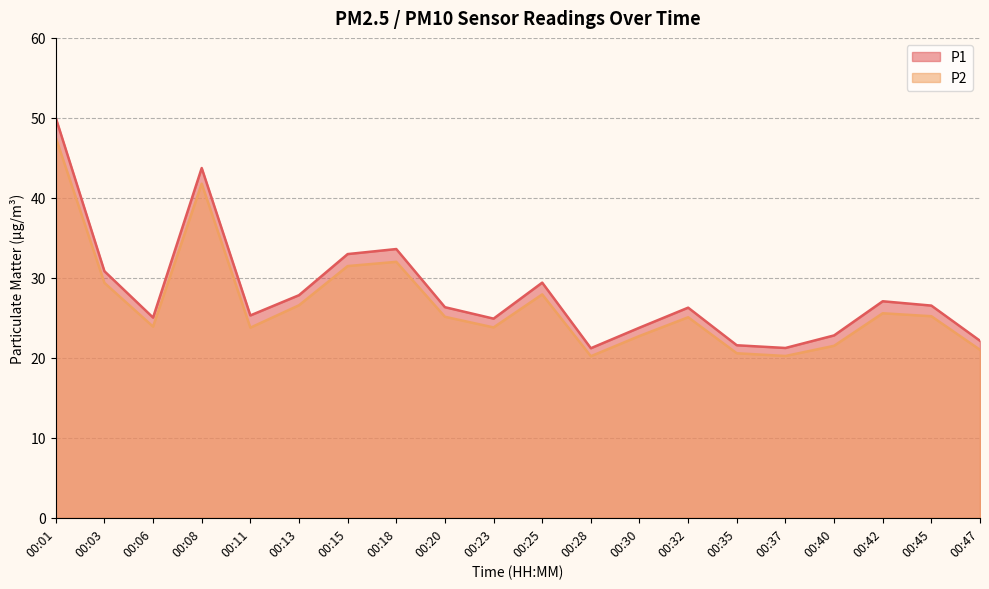

Between 00:08 and 00:25, which series saw the biggest shift?

P1